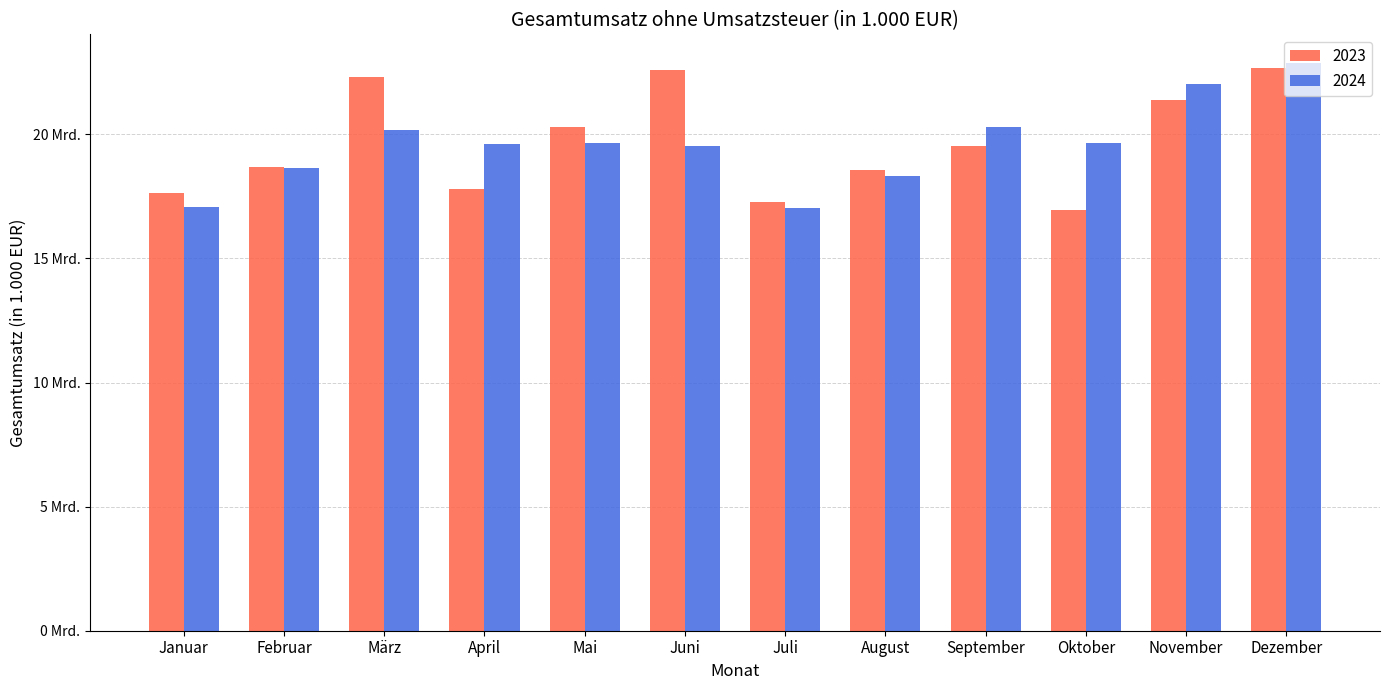

Which series has the largest range (max minus min)?

2024